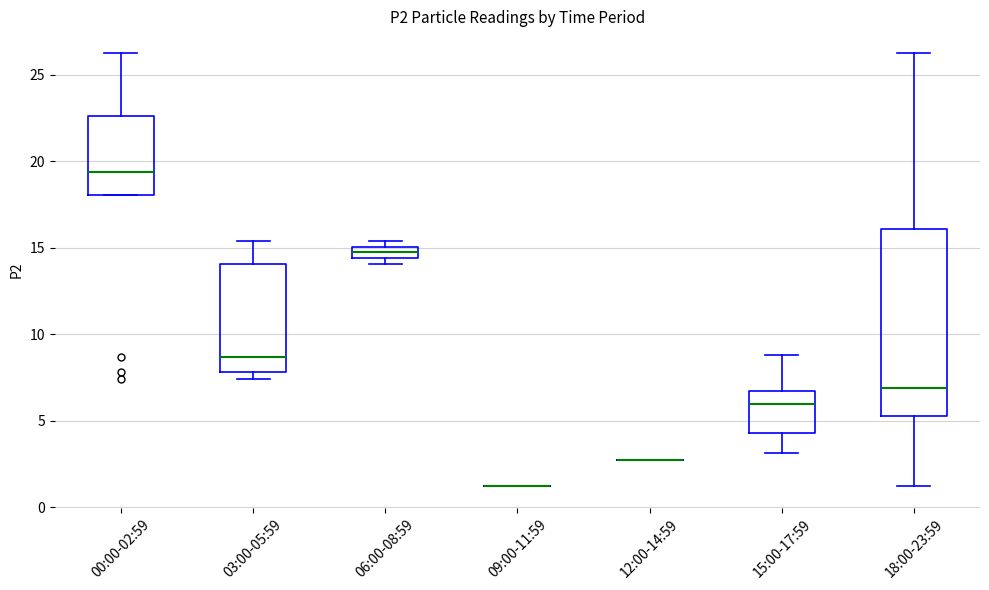

Comparing the boxes themselves (not the whiskers), which one is the tallest?

18:00-23:59